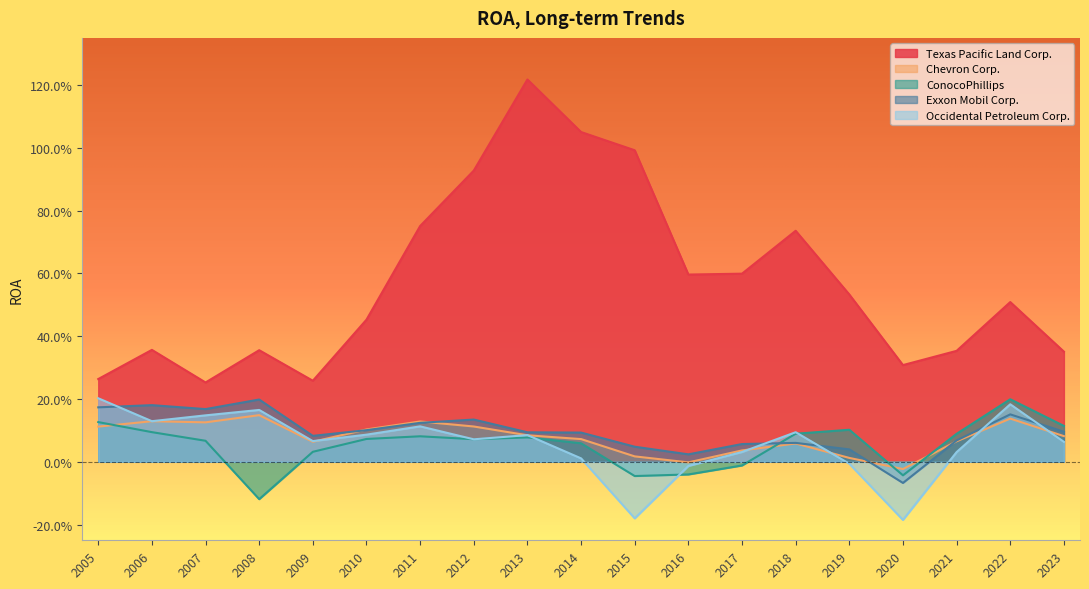

True or false: Texas Pacific Land Corp. has more than 0 points higher than both neighbors.

True